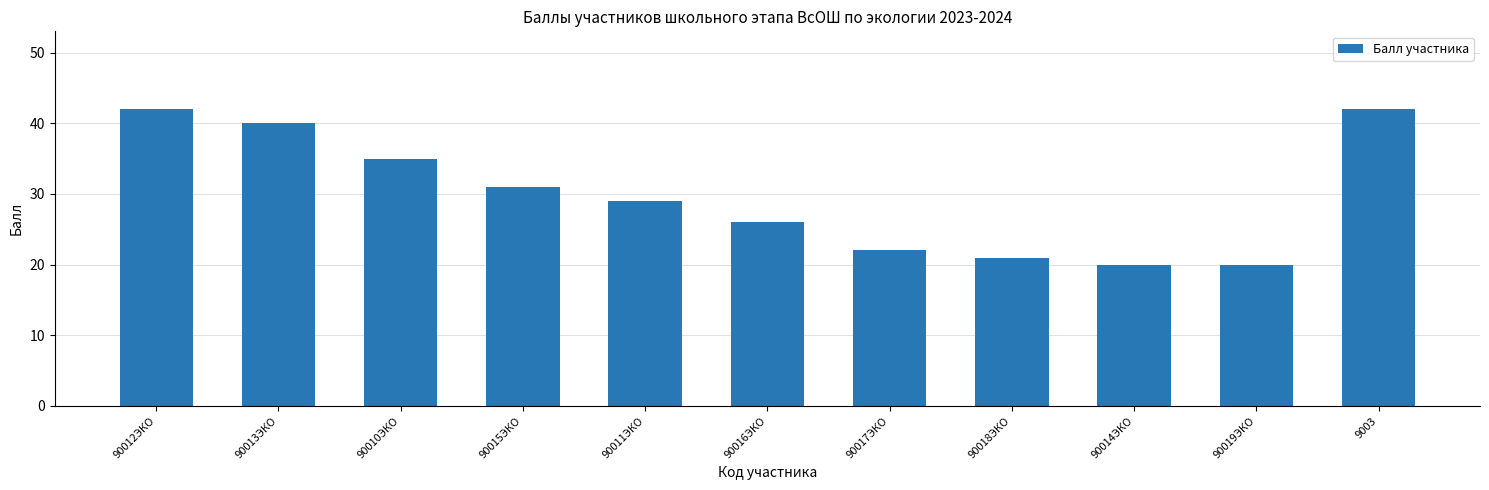

How many data points are less than 29?

5